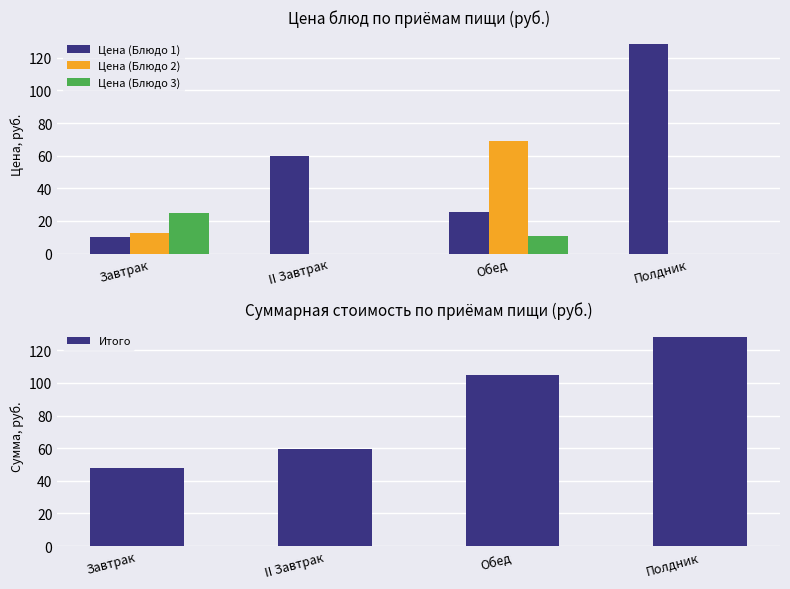

Is it true that Цена (Блюдо 3) equals 24.8 at Завтрак?

True